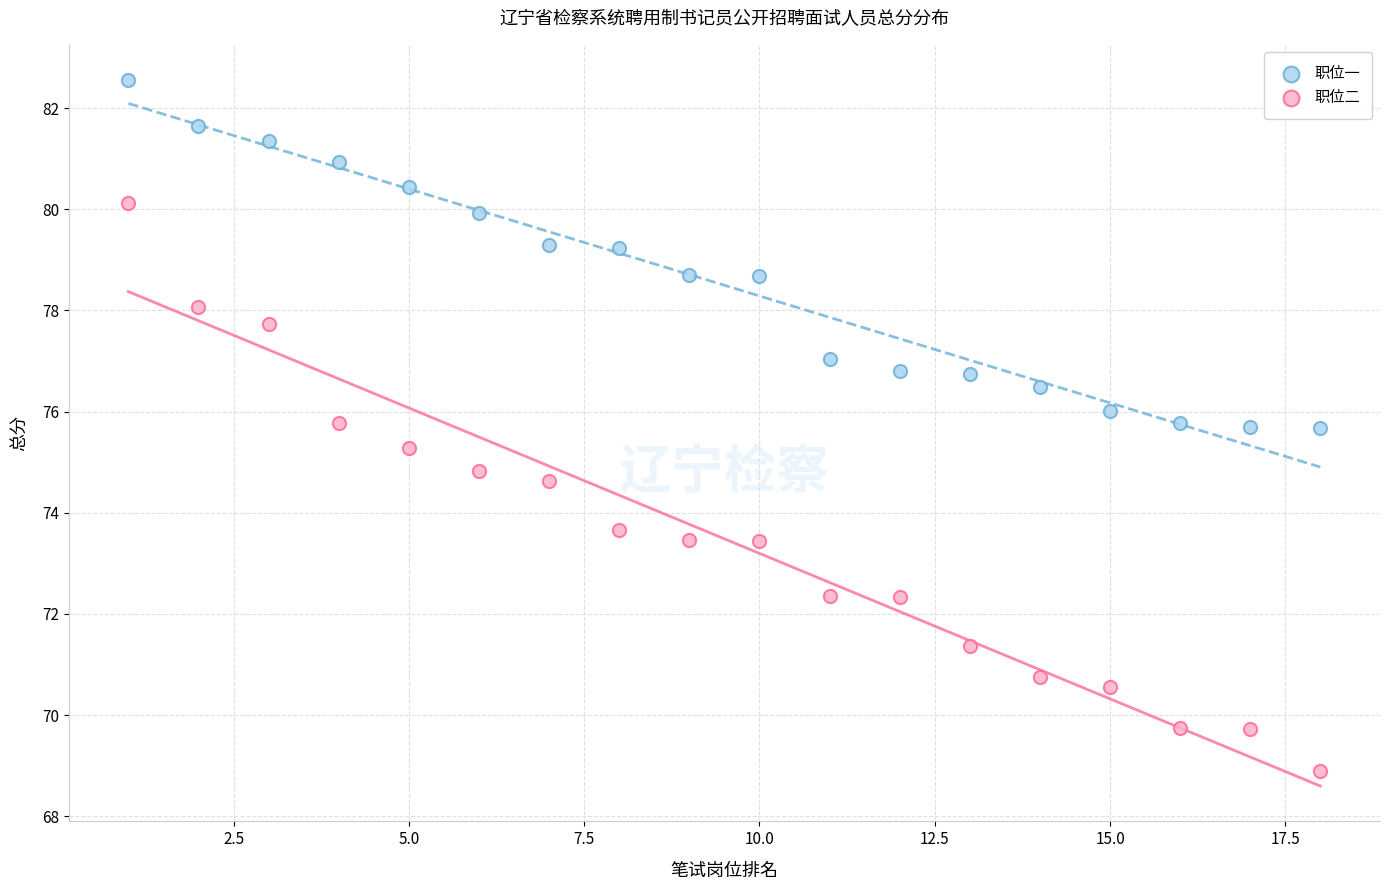

Which series reaches the minimum Y coordinate?

职位二